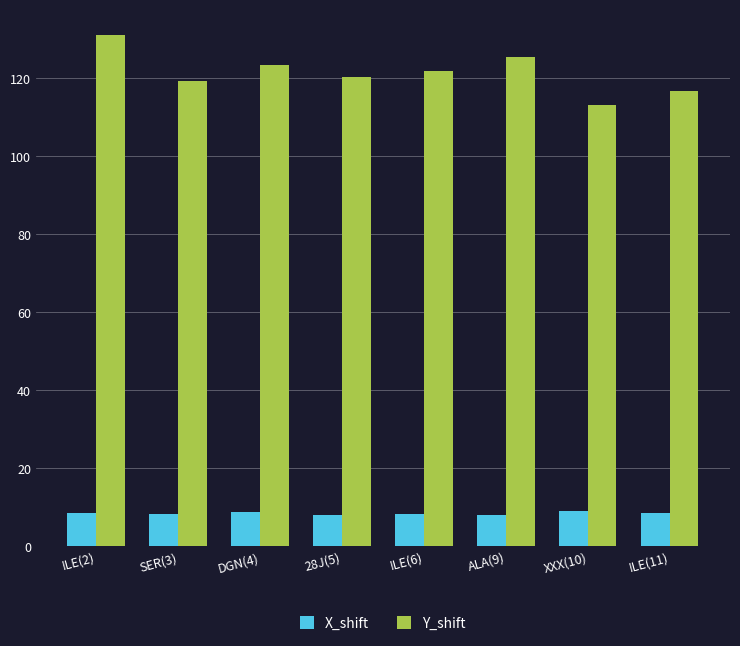

List the series in order of their peak value, highest first.

Y_shift, X_shift